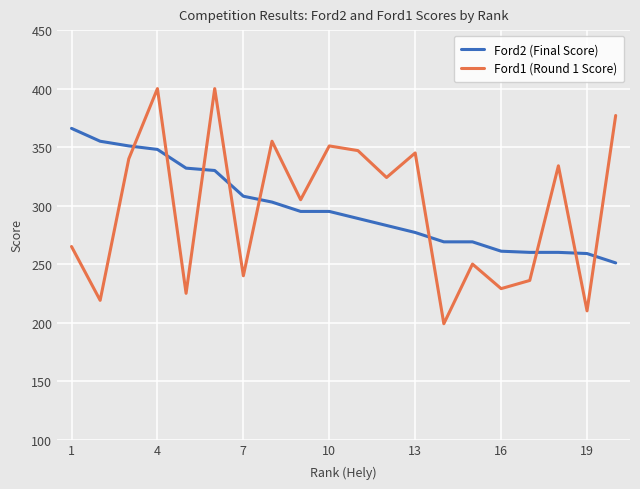

At how many categories does at least one series exceed 339?

10